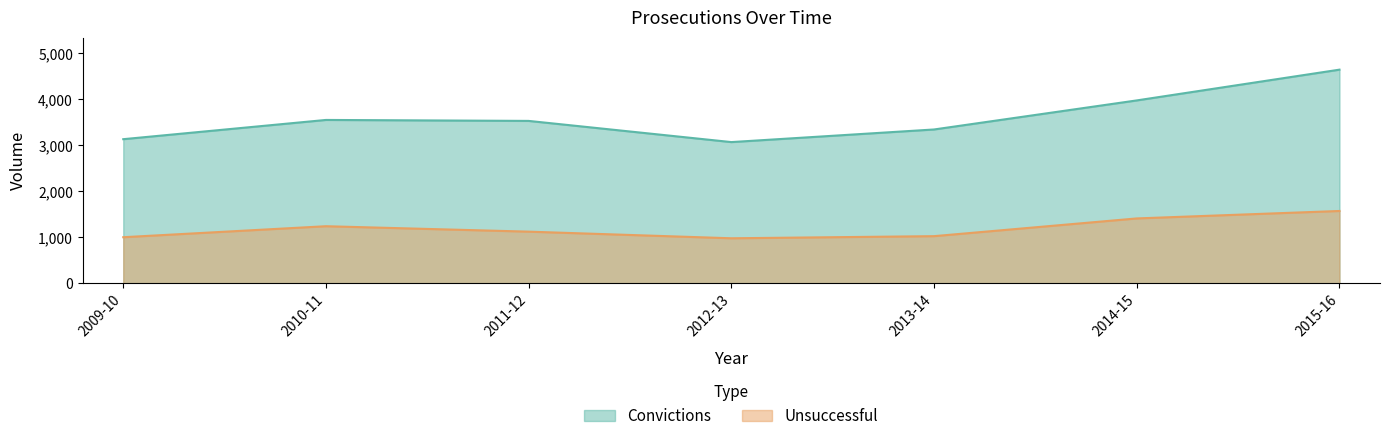

Between 2010-11 and 2015-16, which series saw the biggest shift?

Convictions